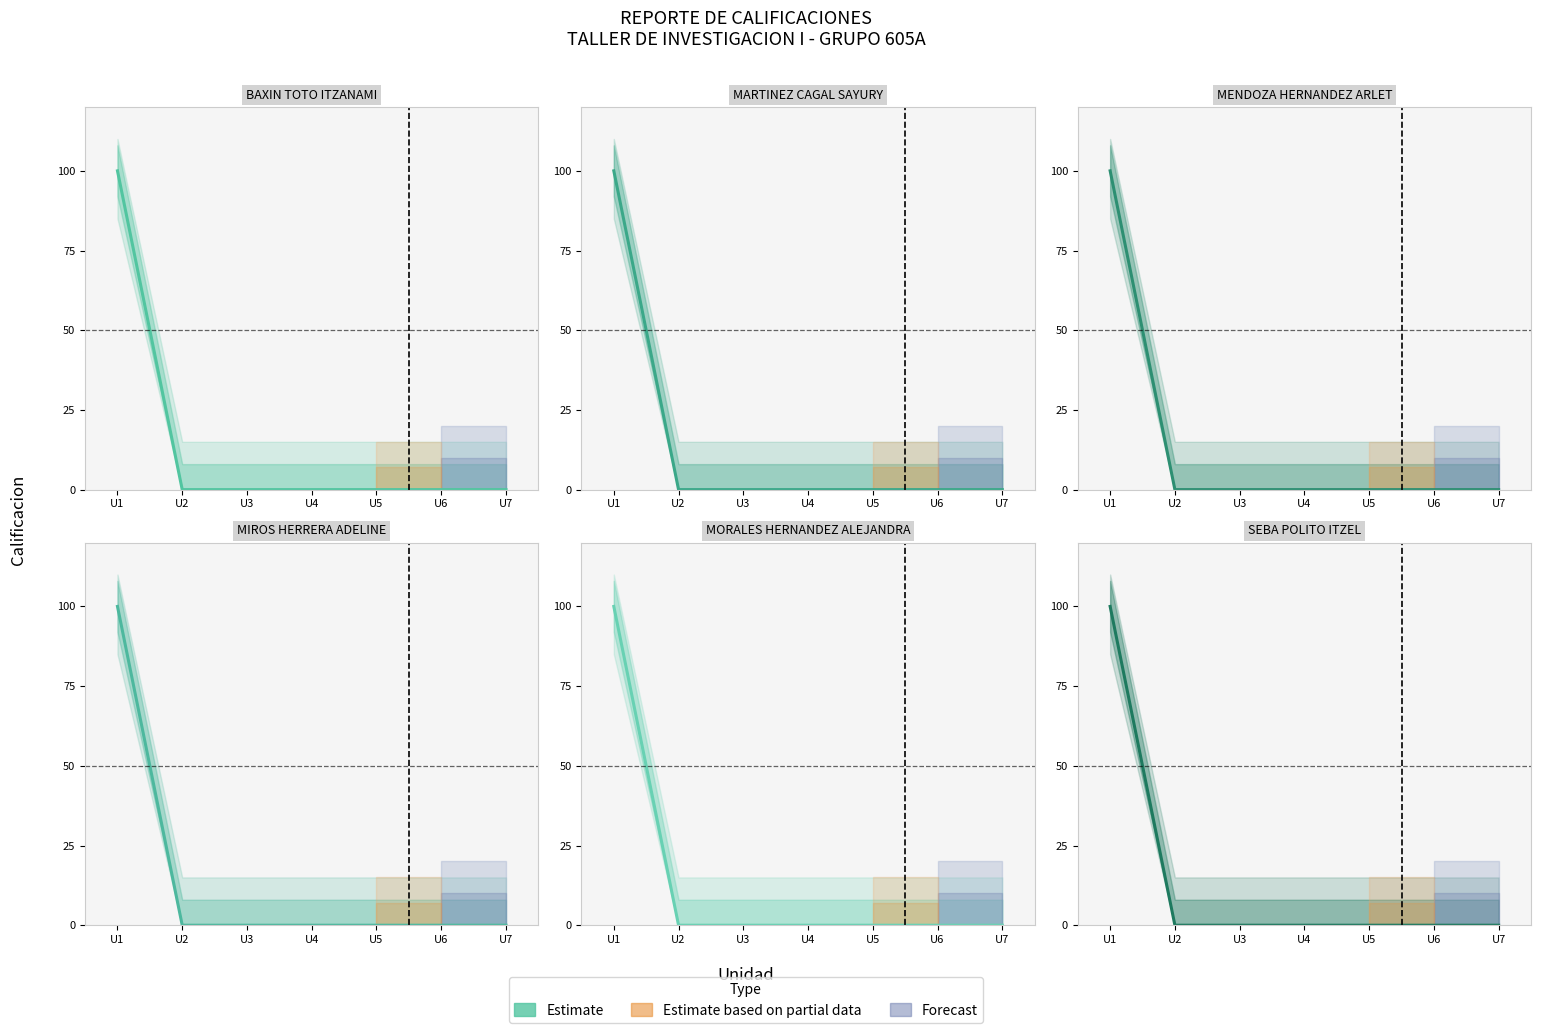

What is the change in value from U1 to U4?

-100